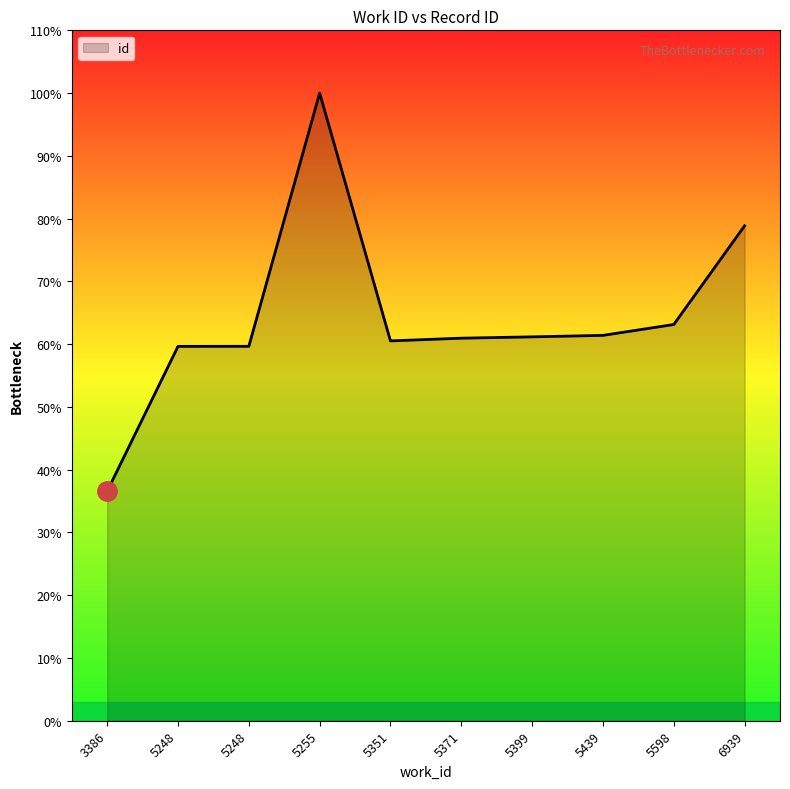

Rank the categories by value from highest to lowest.

5255, 6939, 5598, 5439, 5399, 5371, 5351, 5248, 5248, 3386